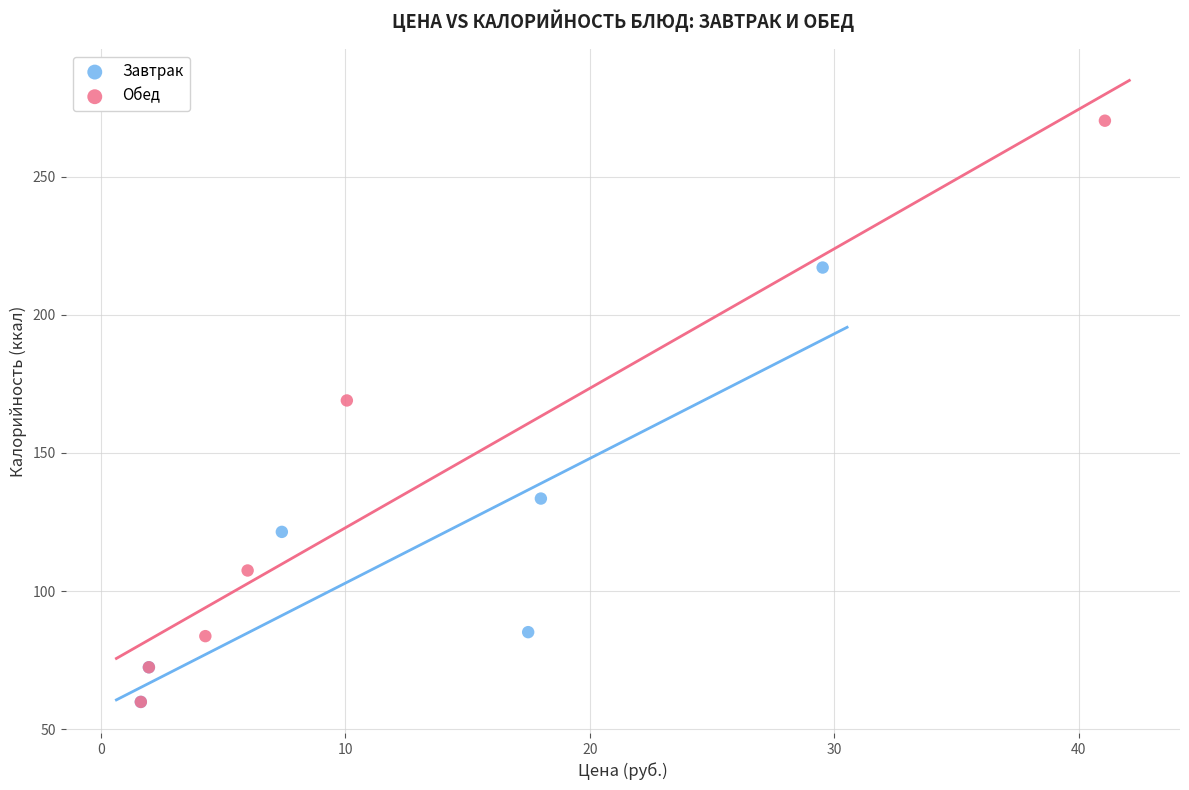

Which series reaches the maximum Y coordinate?

Обед